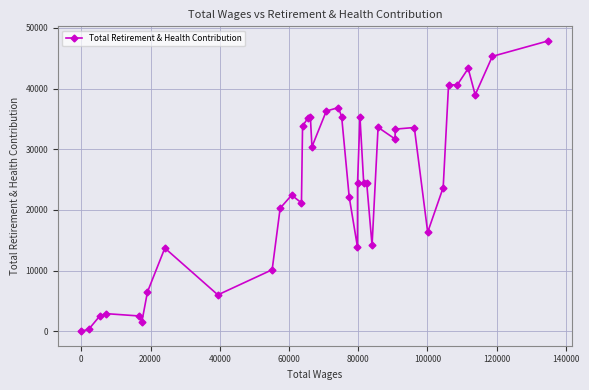

What is the greatest value displayed?

47860